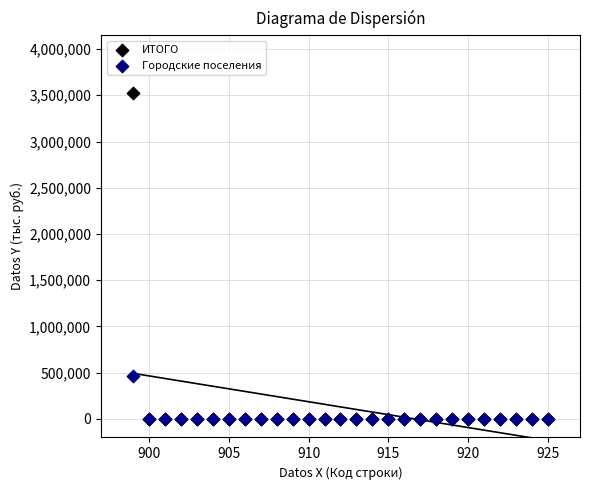

Which series contains the highest Y value?

ИТОГО